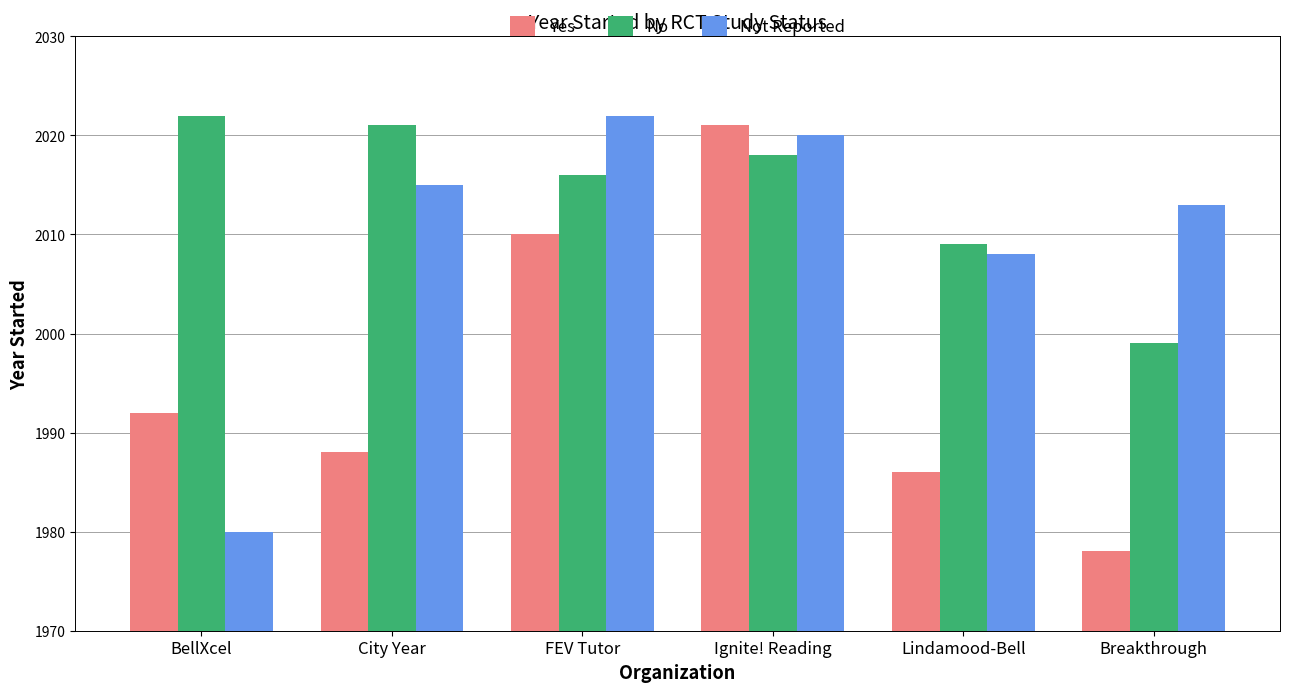

The Not Reported series shows 3299 at Breakthrough. True or false?

False